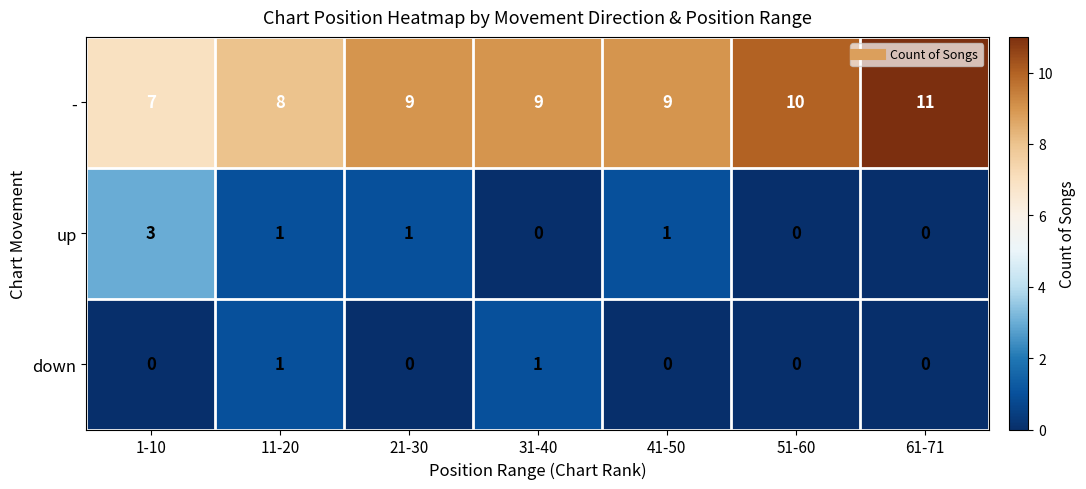

What is the average value of the - series?

9